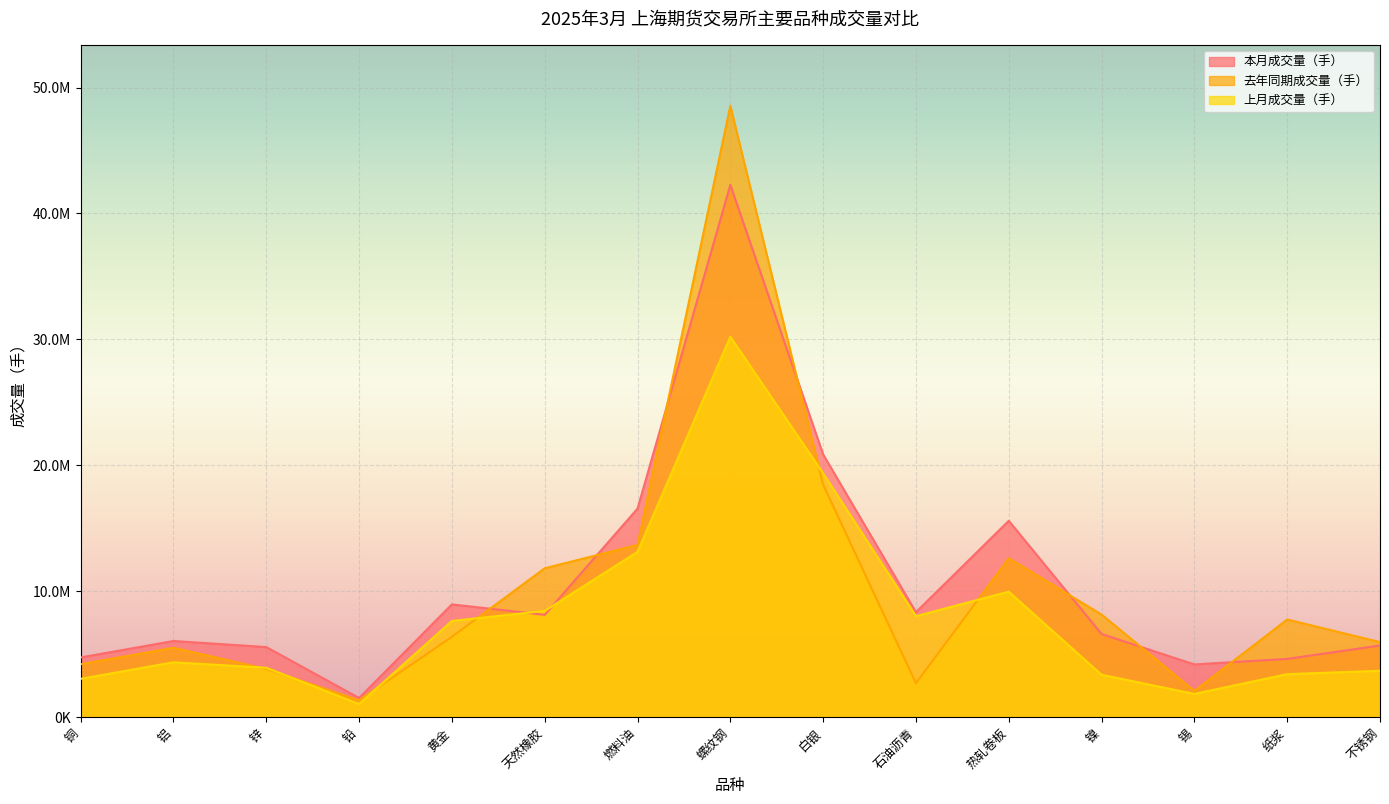

What position from the left is 燃料油?

7